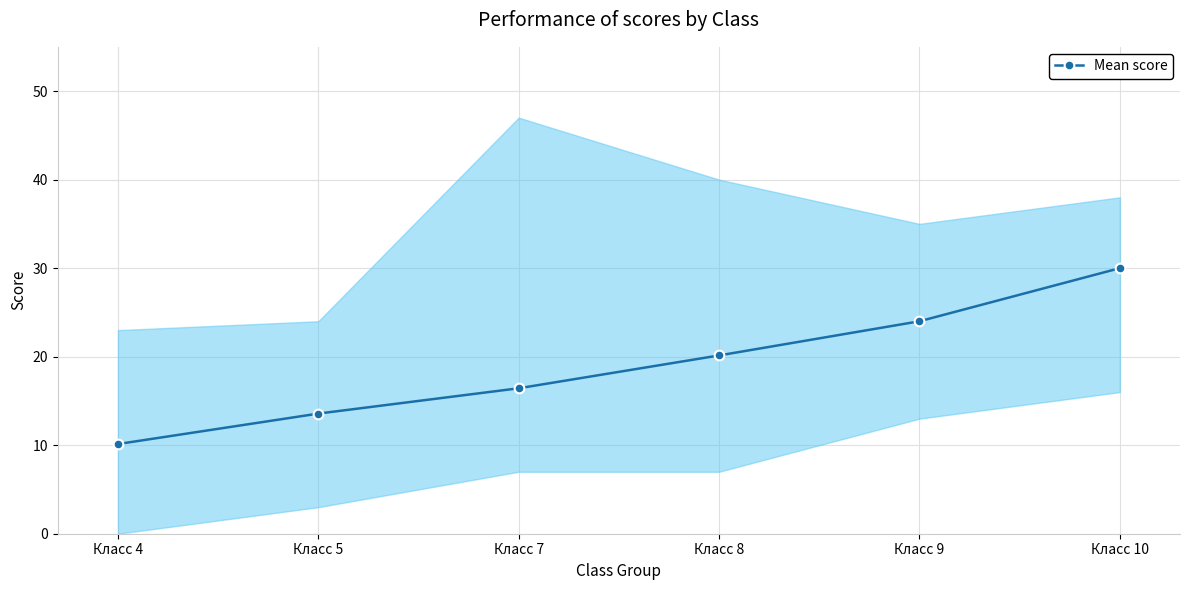

What is the difference between the maximum and second lowest values?

16.4